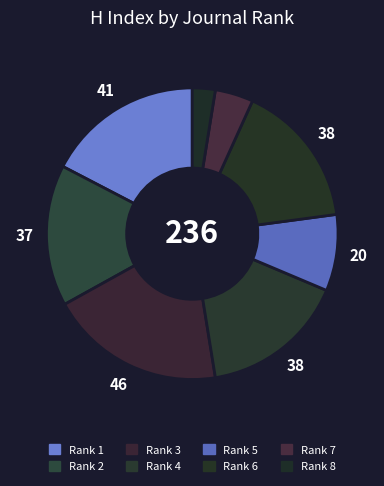

How many slices are in this pie chart?

8